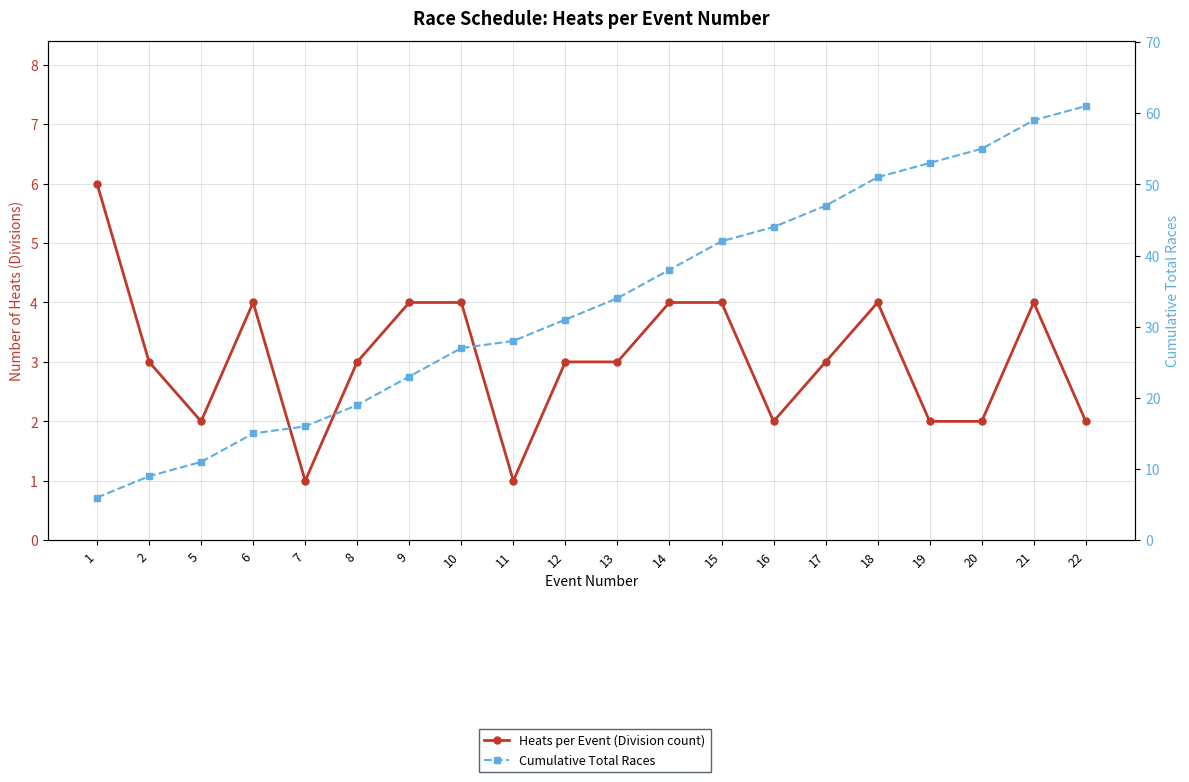

Where is Heats per Event (Division count) nearest to the value 3?

2